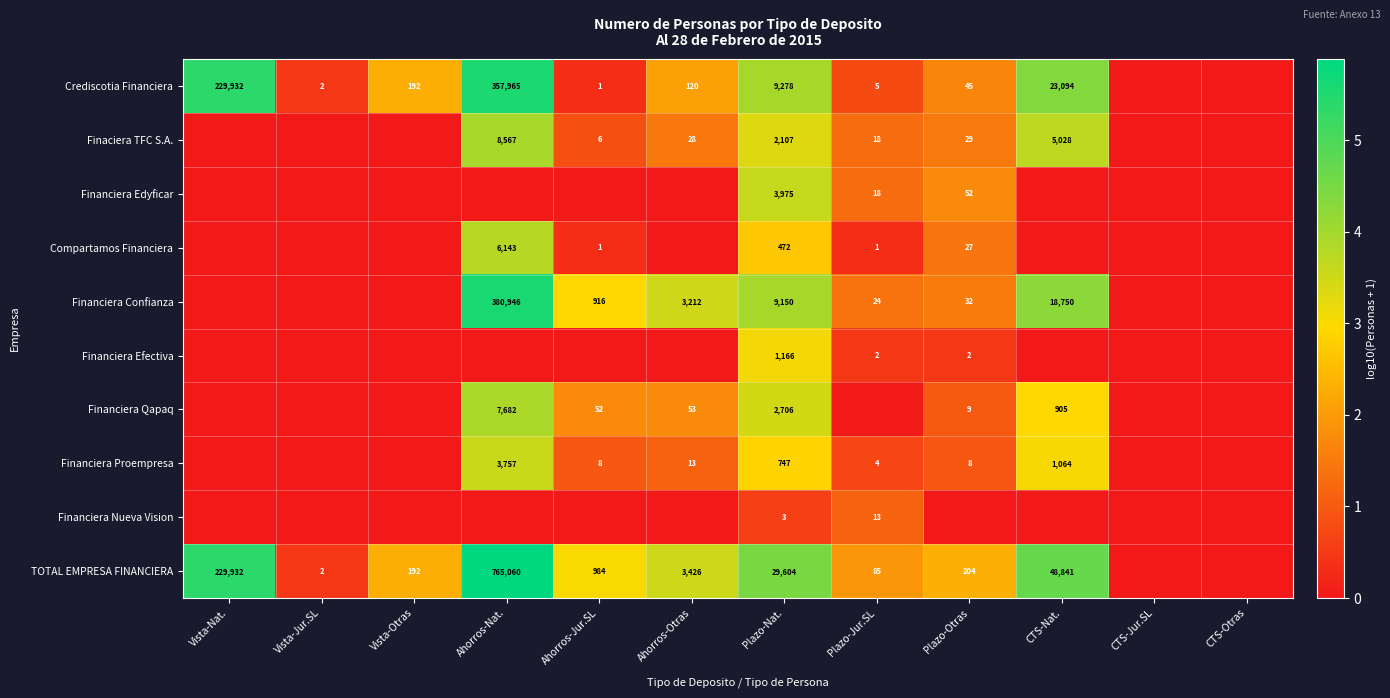

The value of Crediscotia Financiera at Ahorros-Jur.SL is 2. True or false?

False